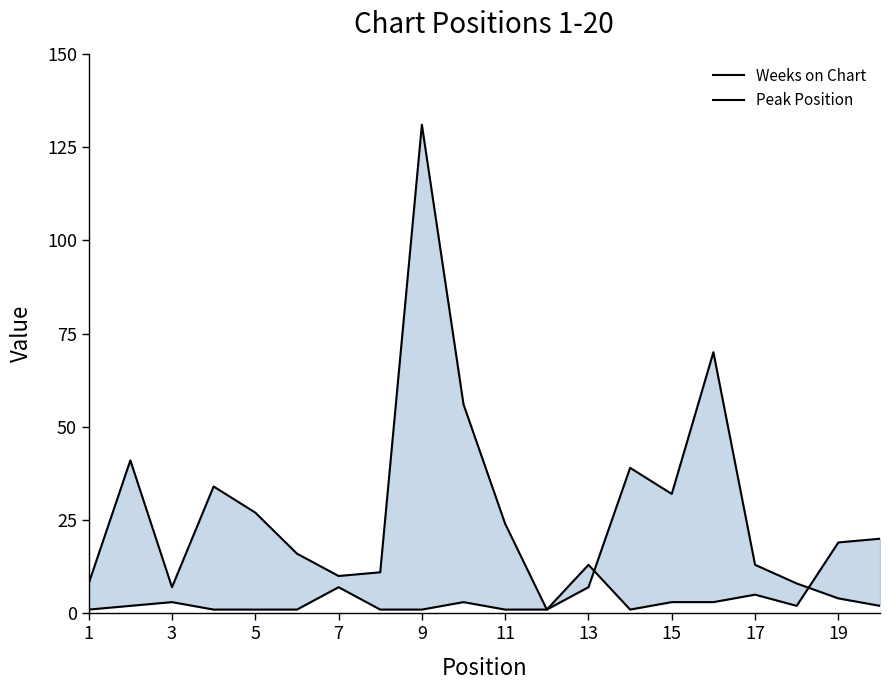

Which series ends up on top after the final intersection of Weeks on Chart and Peak Position?

Peak Position